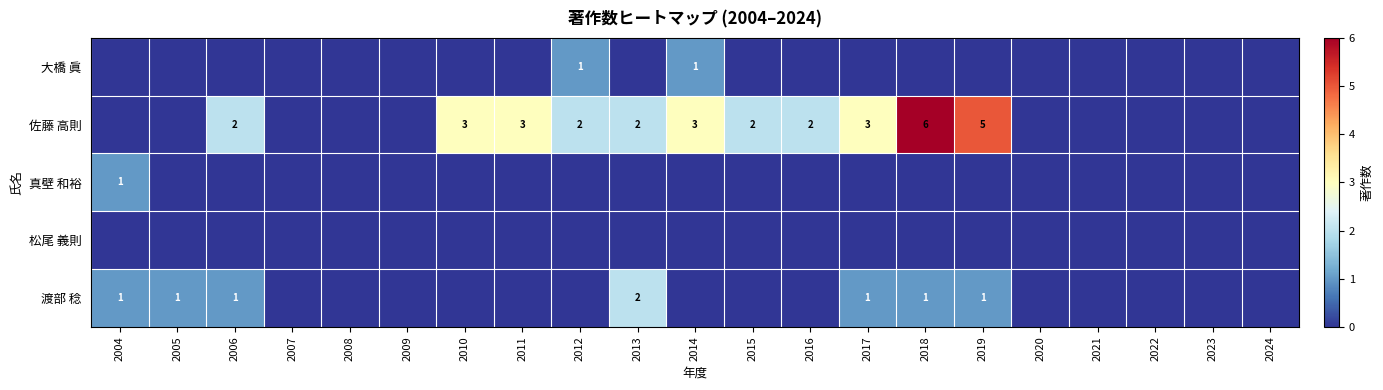

What is the difference between the 佐藤 高則 values at 2021 and 2006?

2